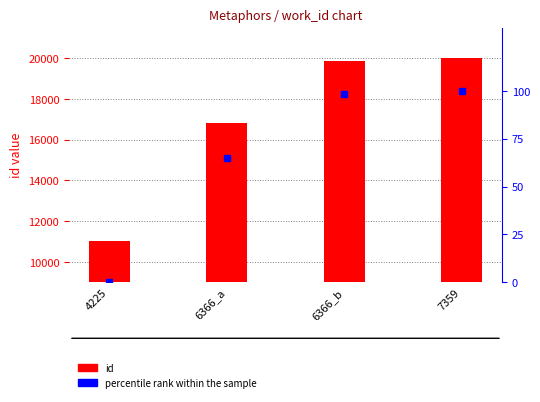

At which category is the sum across all series the highest?

7359